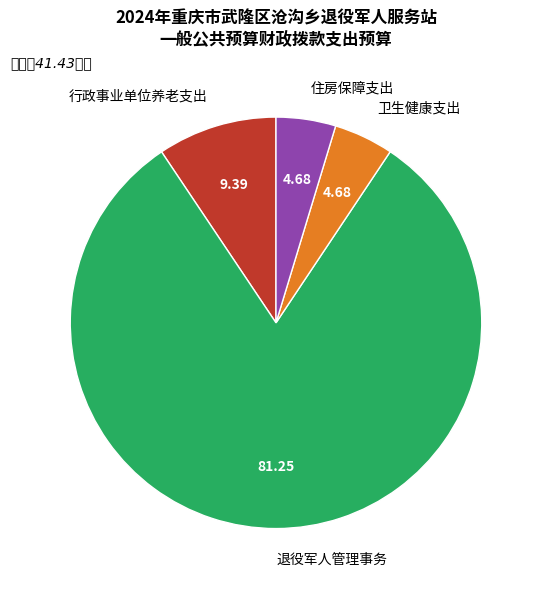

True or false: 退役军人管理事务 accounts for 69% of the total.

False